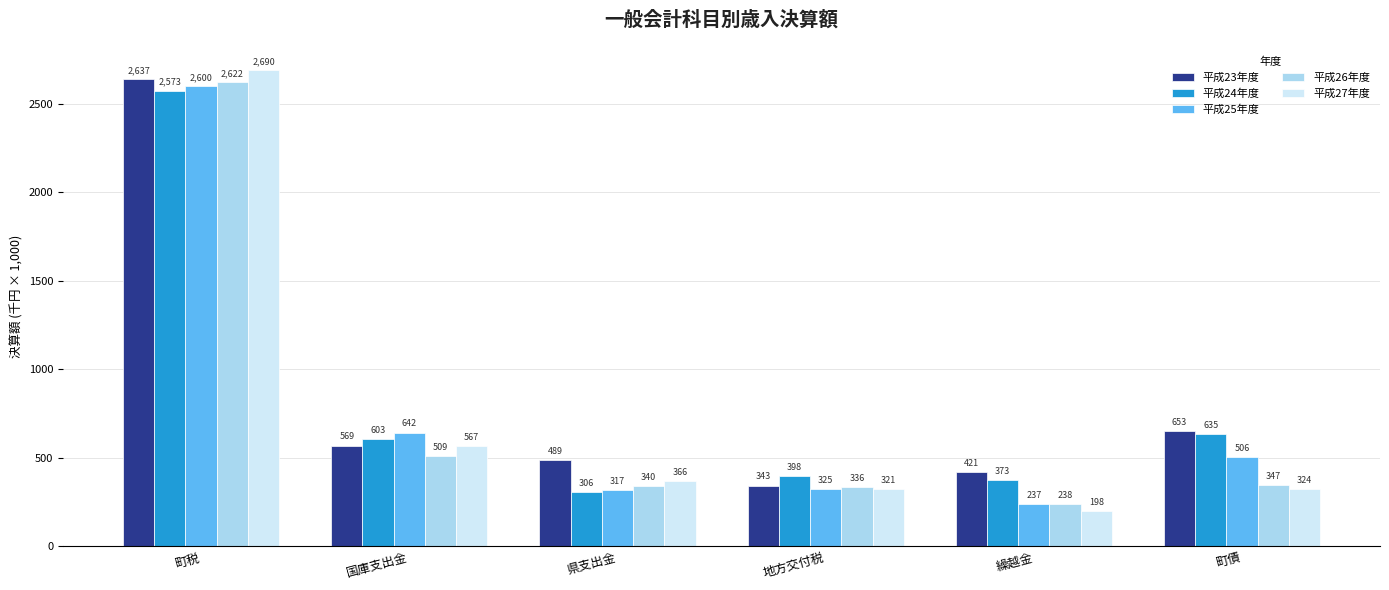

Where is 平成26年度 nearest to the value 1430?

国庫支出金